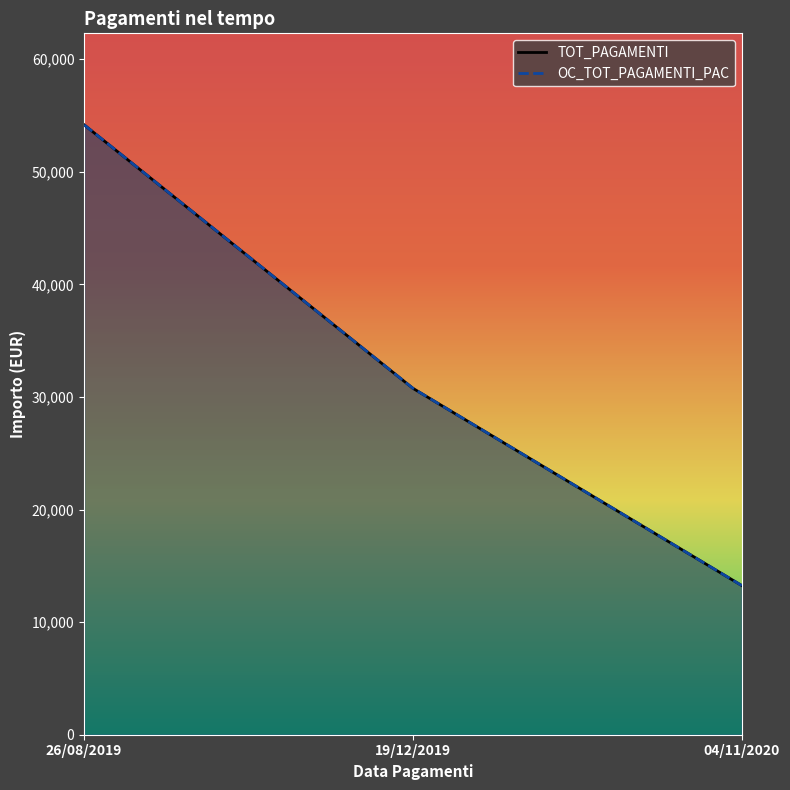

The OC_TOT_PAGAMENTI_PAC series shows 55070.5 at 19/12/2019. True or false?

False